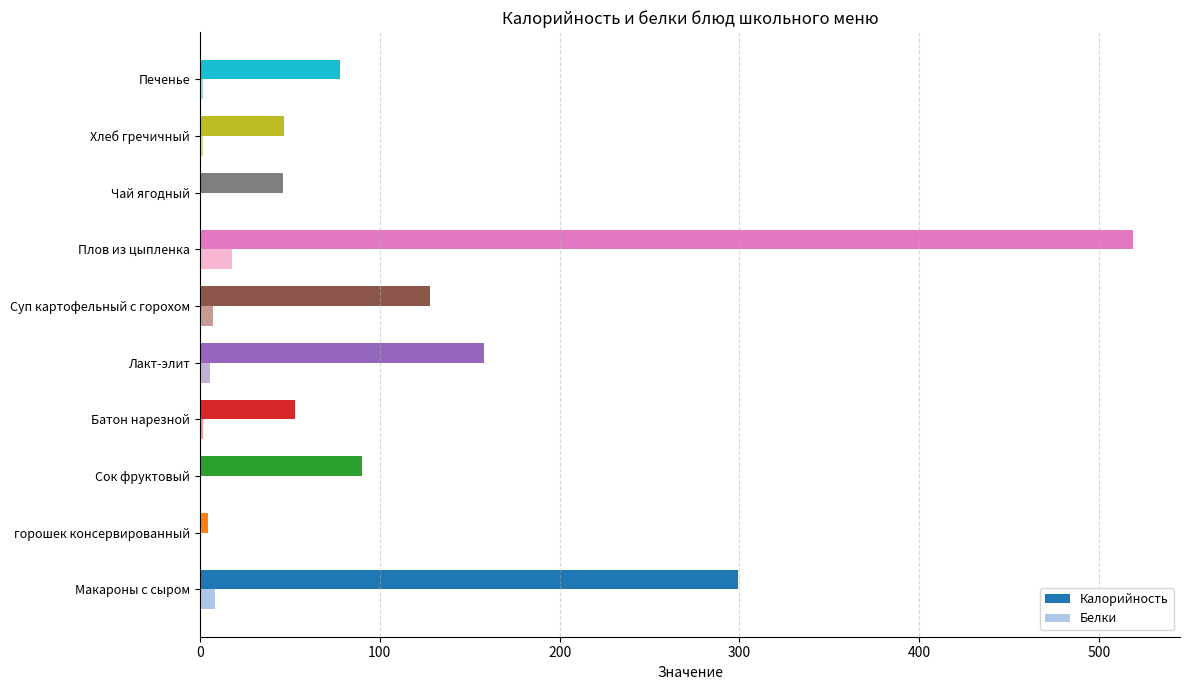

Which series has the widest spread of values?

Калорийность